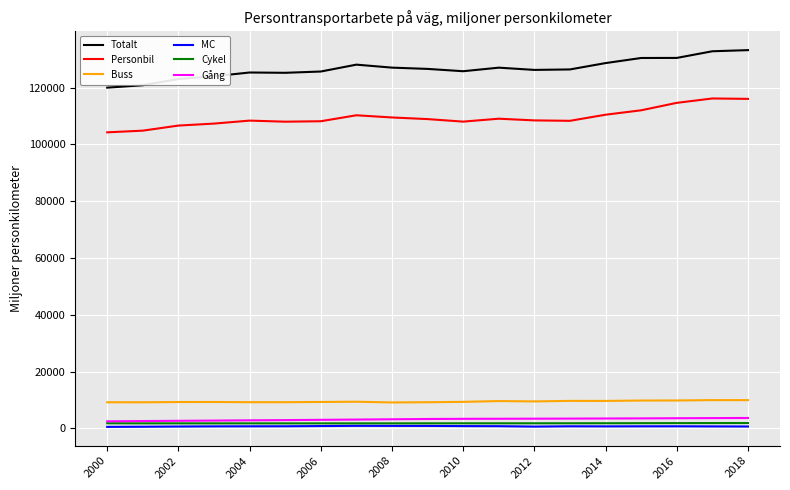

What is the highest value of the Personbil series?

116152.2